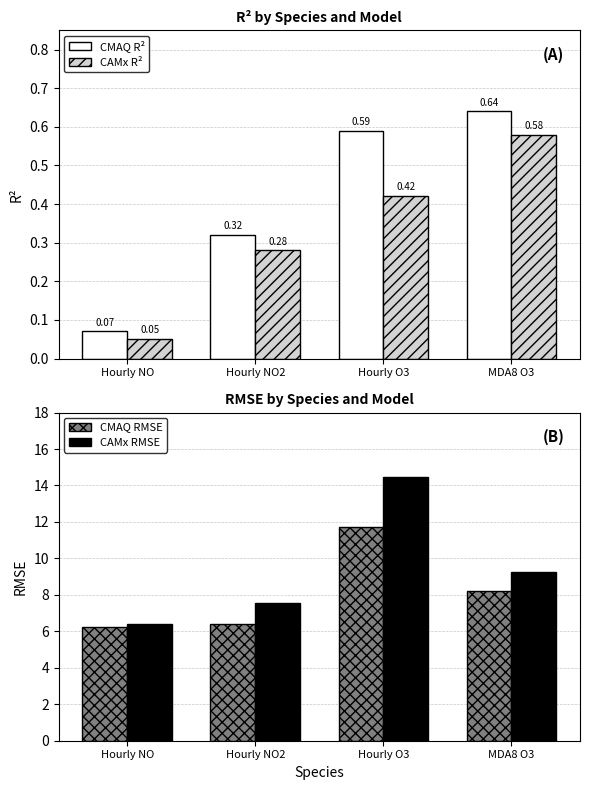

What is the difference between the maximum and minimum values in the CMAQ RMSE series?

5.5